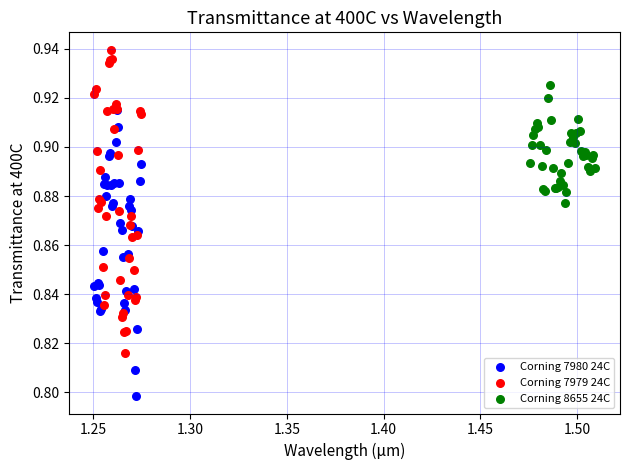

Which series contains the highest Y value?

Corning 7979 24C